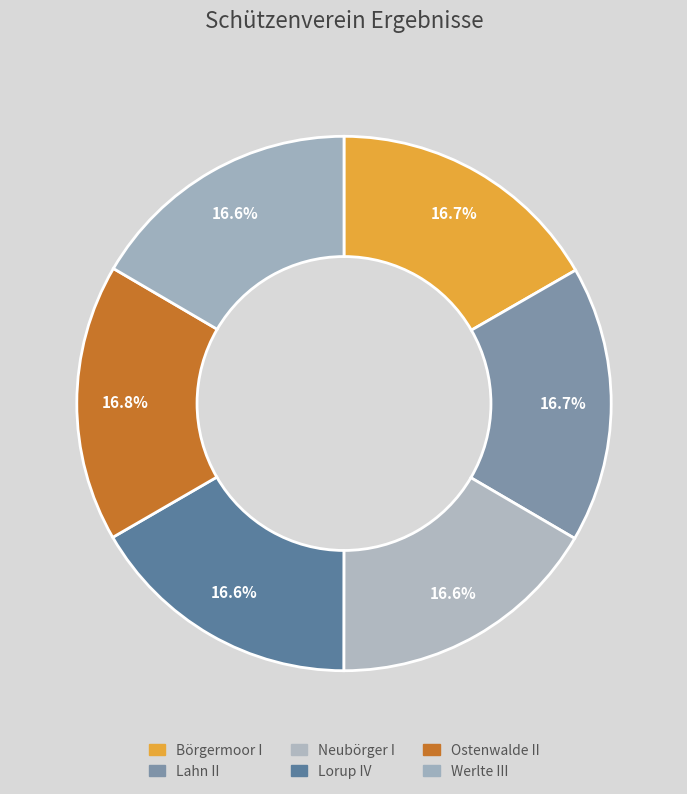

True or false: Neubörger I accounts for 28% of the total.

False